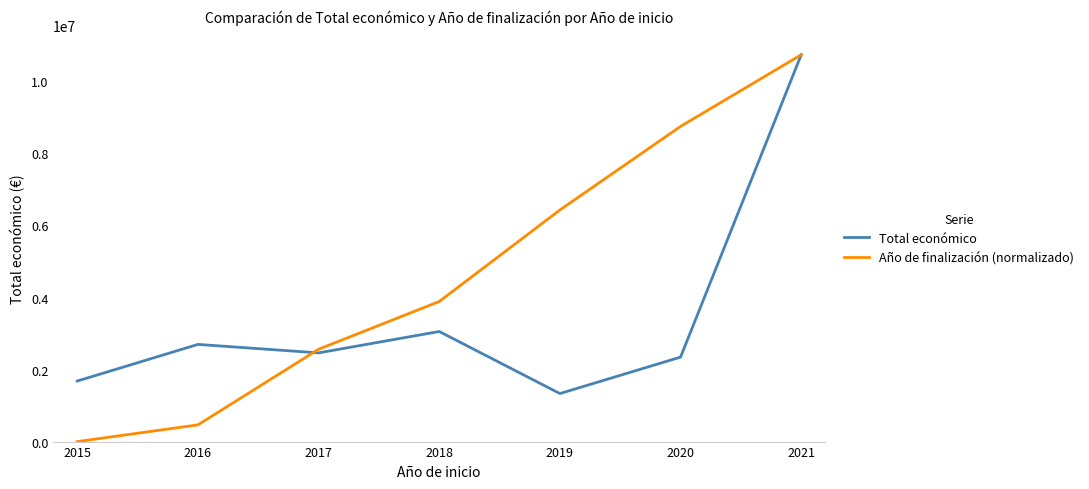

How many values in the Total económico series exceed 2462878?

4